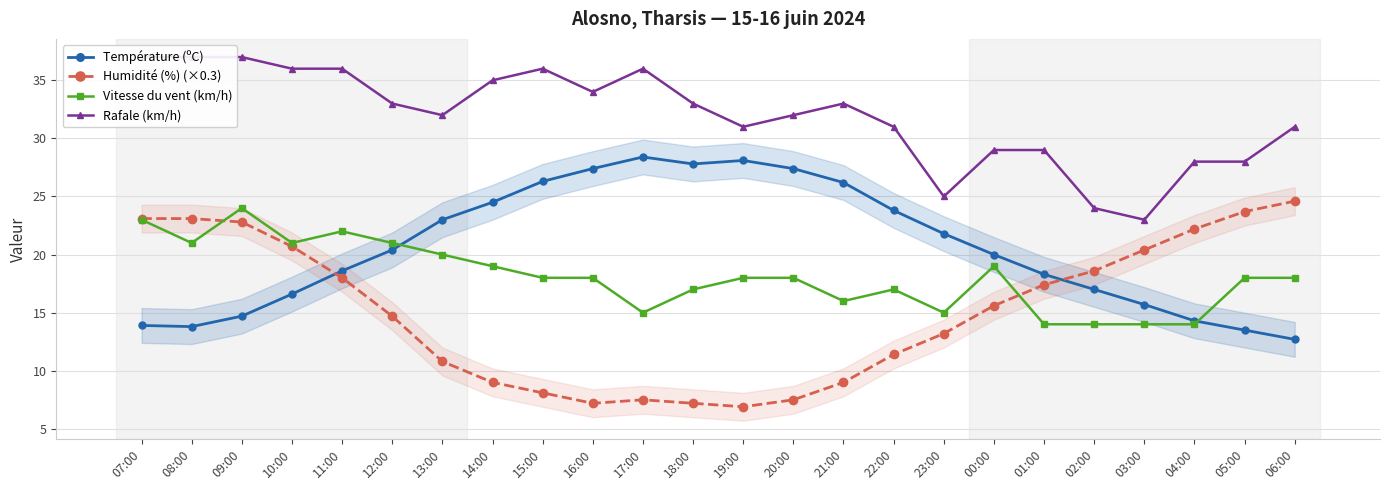

Which label corresponds to the smallest value in the chart?

19:00